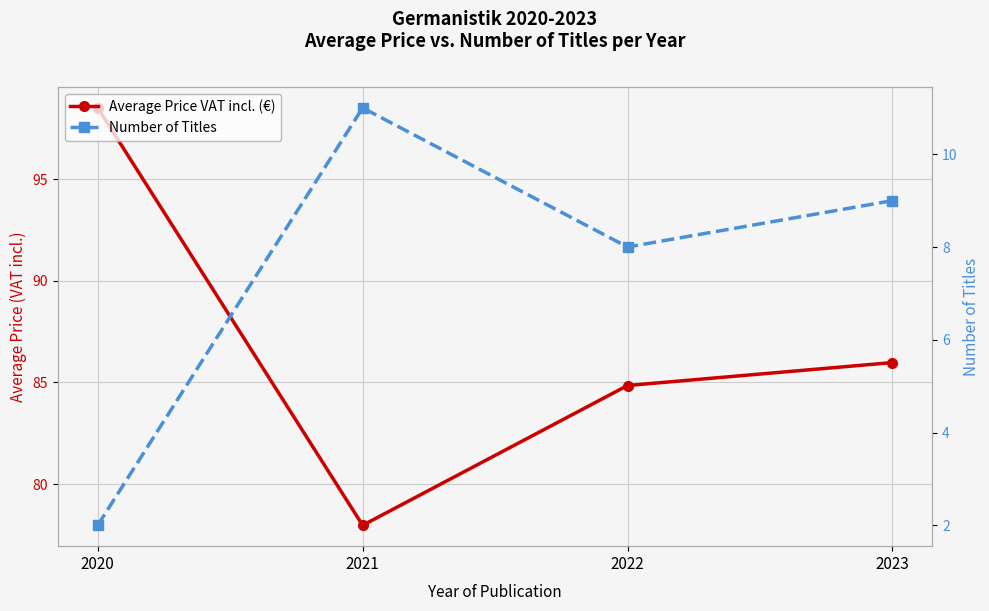

At which category does the chart reach its peak across all series?

2020